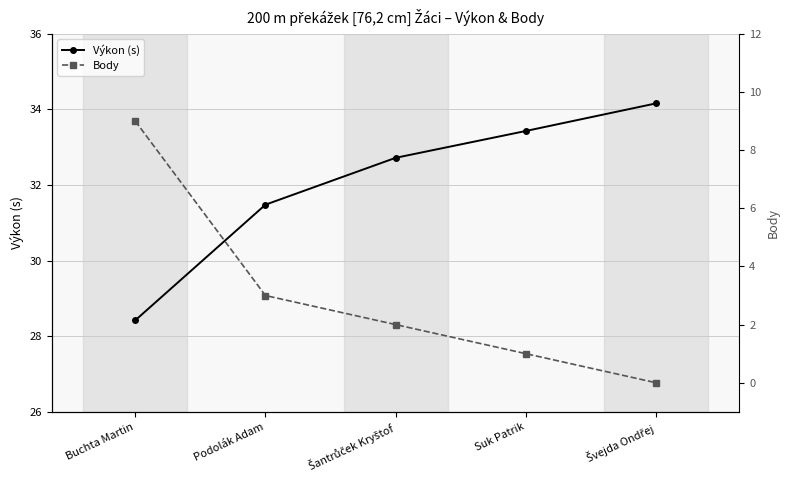

True or false: Body and Výkon (s) intersect in this chart.

False